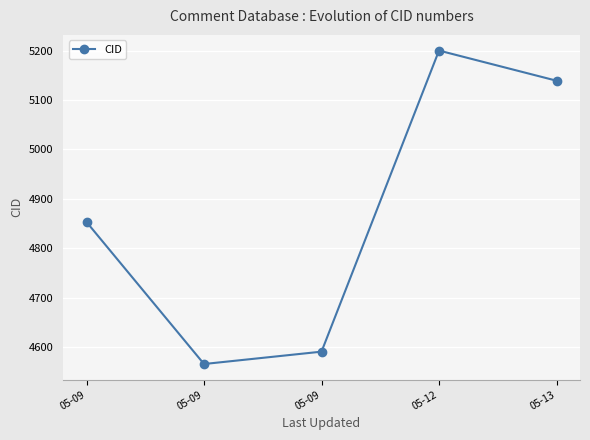

Does the chart have visible grid lines?

Yes